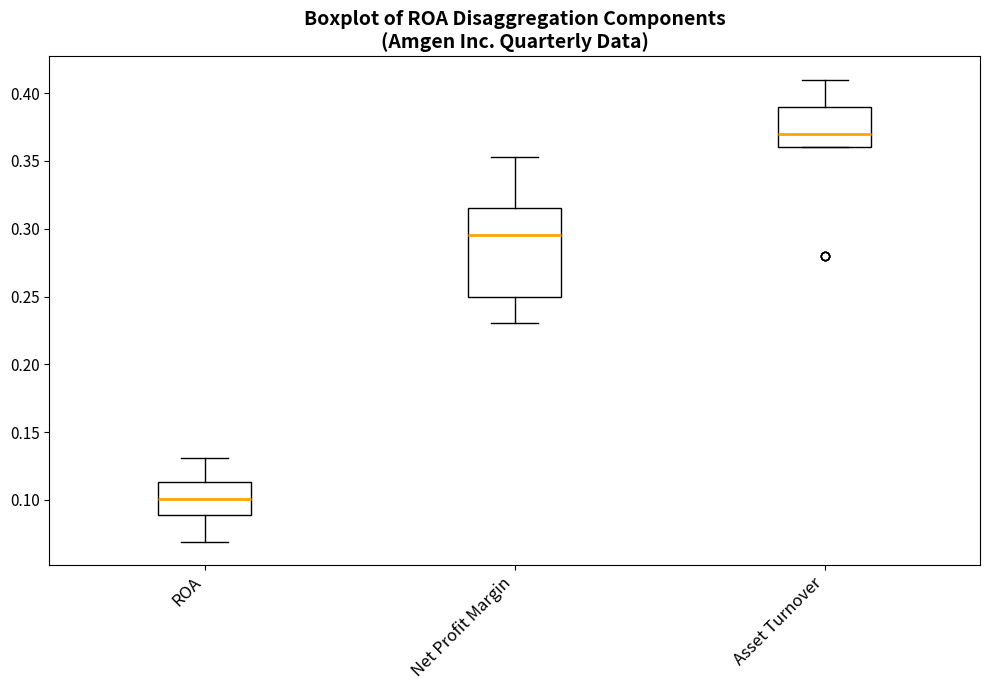

Reading left to right, transcribe this box plot: for each box, give where its median line is, the range the box spans, and where its two whiskers end, as read against the y-axis. The values are not printed on the chart, so give them approximately, as read against the axis.

ROA: median 0.100, box 0.090 to 0.115, whiskers 0.070 to 0.130
Net Profit Margin: median 0.295, box 0.250 to 0.315, whiskers 0.230 to 0.355
Asset Turnover: median 0.370, box 0.360 to 0.390, whiskers 0.360 to 0.410